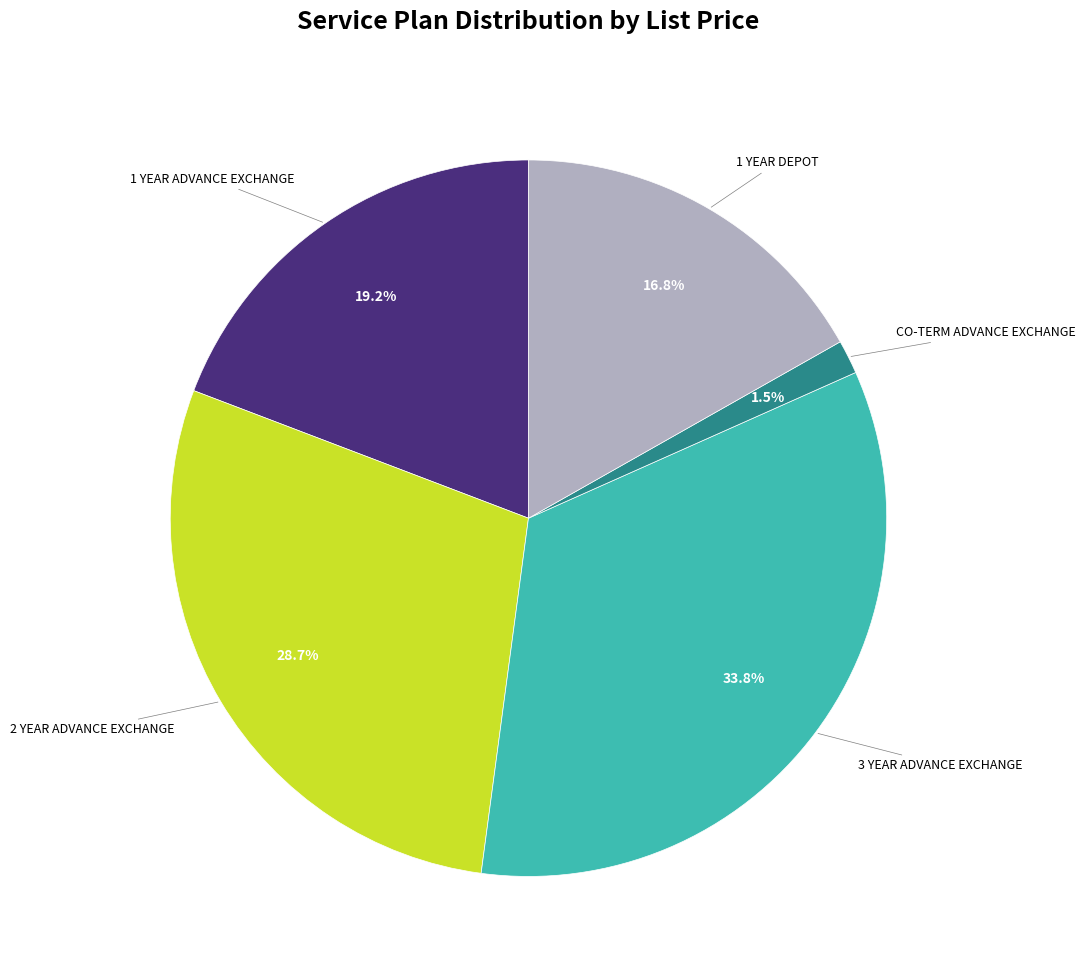

Does any single category account for the majority?

No